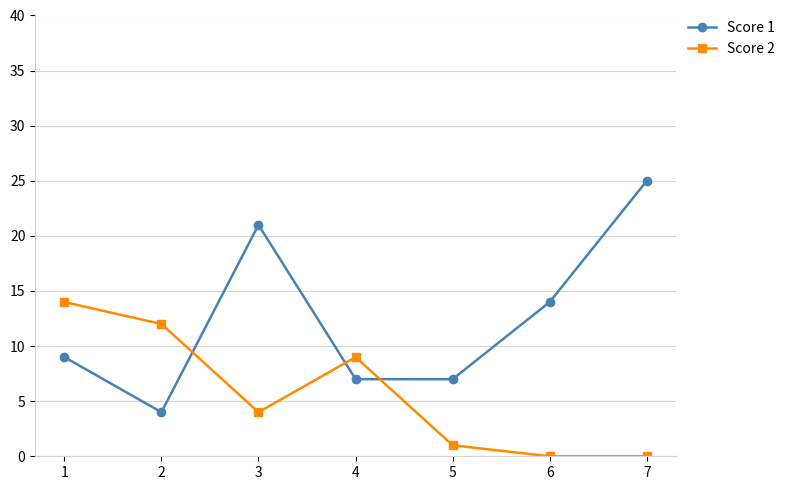

The value of Score 1 at 1 is 9. True or false?

True